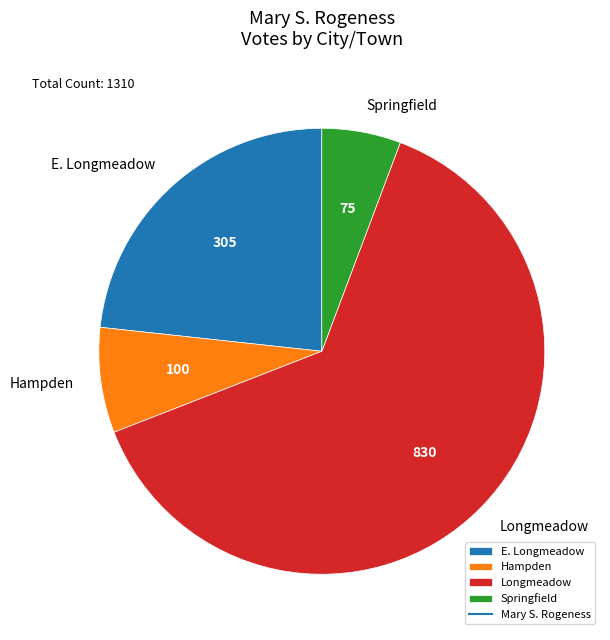

Which category has the biggest portion of the pie?

Longmeadow